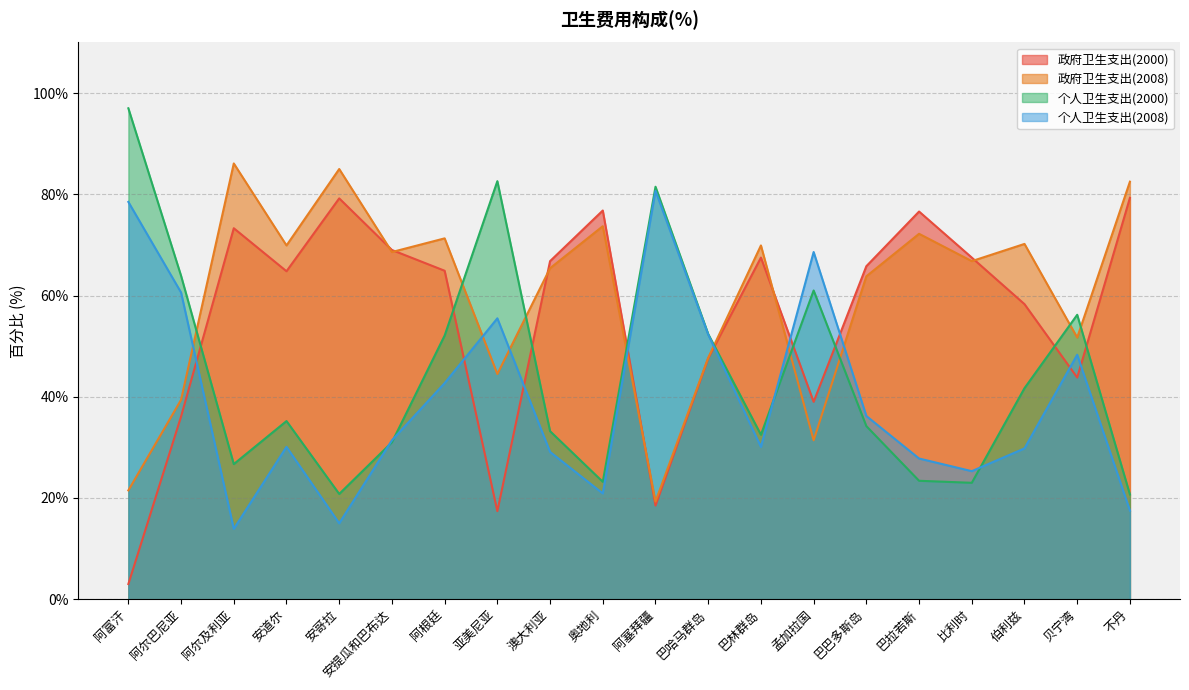

Does the chart have visible grid lines?

Yes